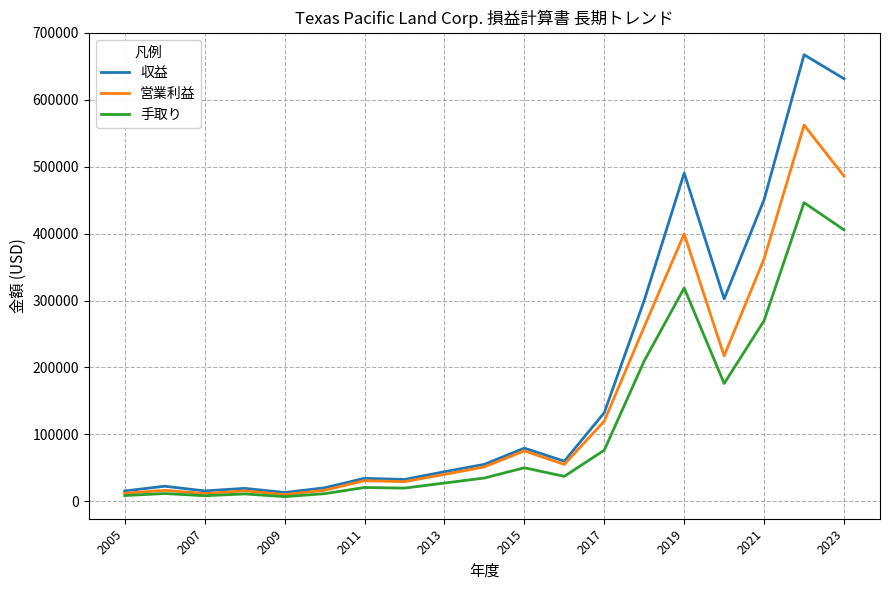

What is the difference between the second highest and second lowest values in the 営業利益 series?

474545